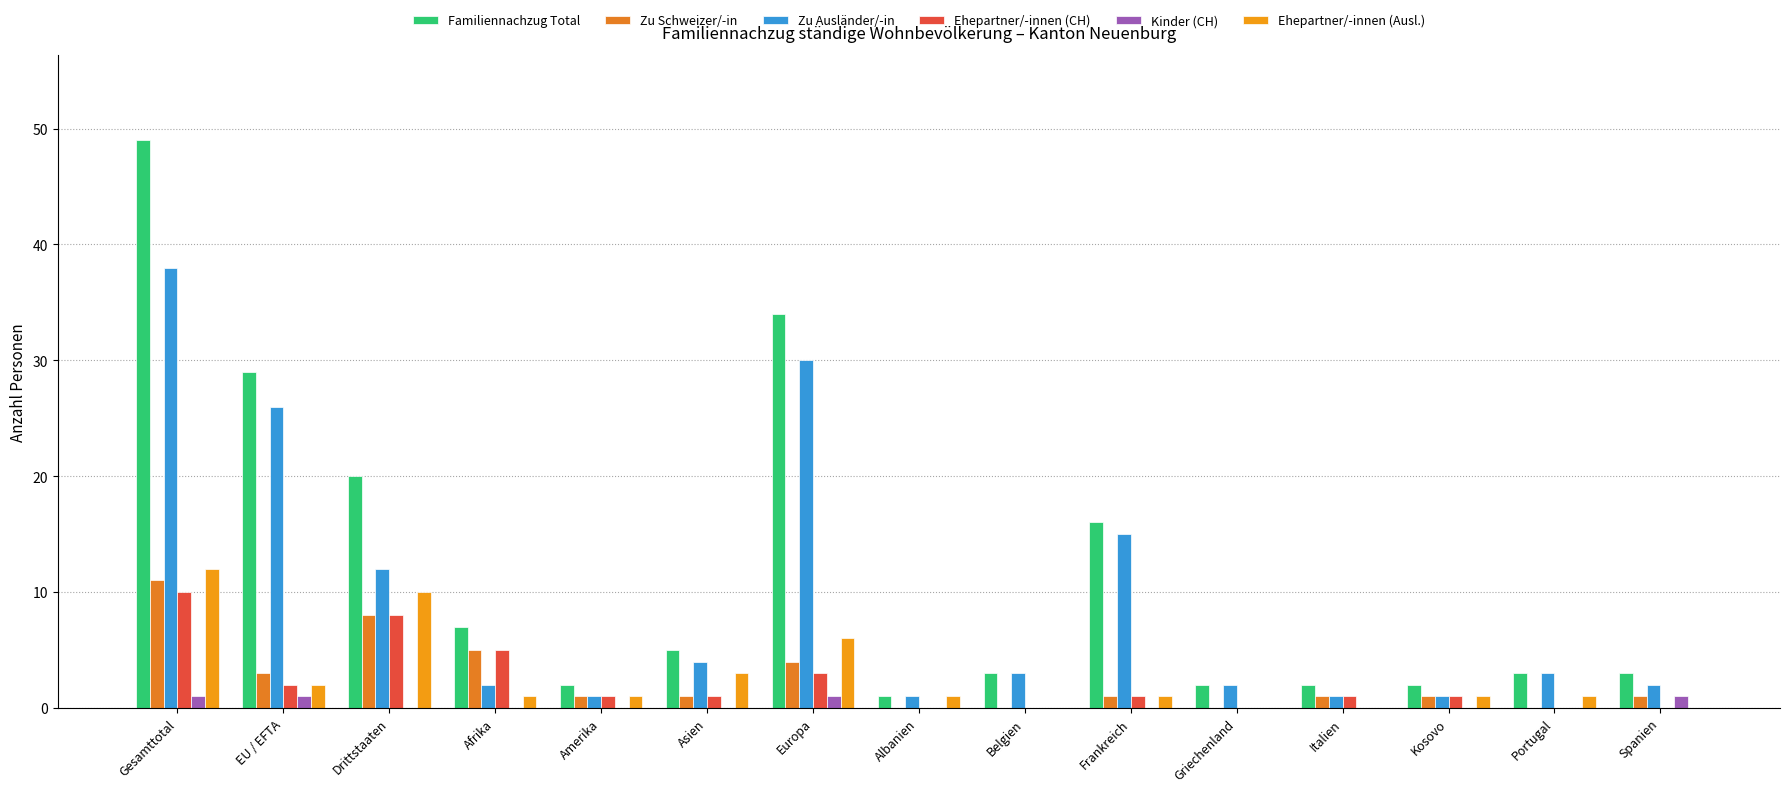

Reading right to left, what are all the values shown in this chart?

Familiennachzug Total: Spanien=3	Portugal=3	Kosovo=2	Italien=2	Griechenland=2	Frankreich=16	Belgien=3	Albanien=1	Europa=34	Asien=5	Amerika=2	Afrika=7	Drittstaaten=20	EU / EFTA=29	Gesamttotal=49
Zu Schweizer/-in: Spanien=1	Portugal=0	Kosovo=1	Italien=1	Griechenland=0	Frankreich=1	Belgien=0	Albanien=0	Europa=4	Asien=1	Amerika=1	Afrika=5	Drittstaaten=8	EU / EFTA=3	Gesamttotal=11
Zu Ausländer/-in: Spanien=2	Portugal=3	Kosovo=1	Italien=1	Griechenland=2	Frankreich=15	Belgien=3	Albanien=1	Europa=30	Asien=4	Amerika=1	Afrika=2	Drittstaaten=12	EU / EFTA=26	Gesamttotal=38
Ehepartner/-innen (CH): Spanien=0	Portugal=0	Kosovo=1	Italien=1	Griechenland=0	Frankreich=1	Belgien=0	Albanien=0	Europa=3	Asien=1	Amerika=1	Afrika=5	Drittstaaten=8	EU / EFTA=2	Gesamttotal=10
Kinder (CH): Spanien=1	Portugal=0	Kosovo=0	Italien=0	Griechenland=0	Frankreich=0	Belgien=0	Albanien=0	Europa=1	Asien=0	Amerika=0	Afrika=0	Drittstaaten=0	EU / EFTA=1	Gesamttotal=1
Ehepartner/-innen (Ausl.): Spanien=0	Portugal=1	Kosovo=1	Italien=0	Griechenland=0	Frankreich=1	Belgien=0	Albanien=1	Europa=6	Asien=3	Amerika=1	Afrika=1	Drittstaaten=10	EU / EFTA=2	Gesamttotal=12